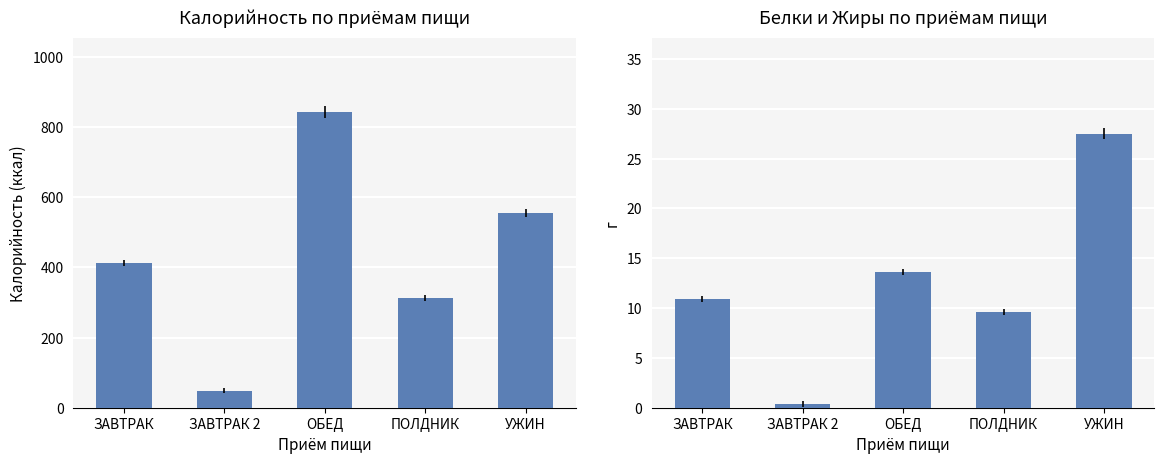

Reading left to right, extract all data points from this chart.

Калорийность: ЗАВТРАК=413.2	ЗАВТРАК 2=48.9	ОБЕД=843.7	ПОЛДНИК=313.4	УЖИН=554.5
Белки: ЗАВТРАК=10.9	ЗАВТРАК 2=0.4	ОБЕД=13.7	ПОЛДНИК=9.6	УЖИН=27.5